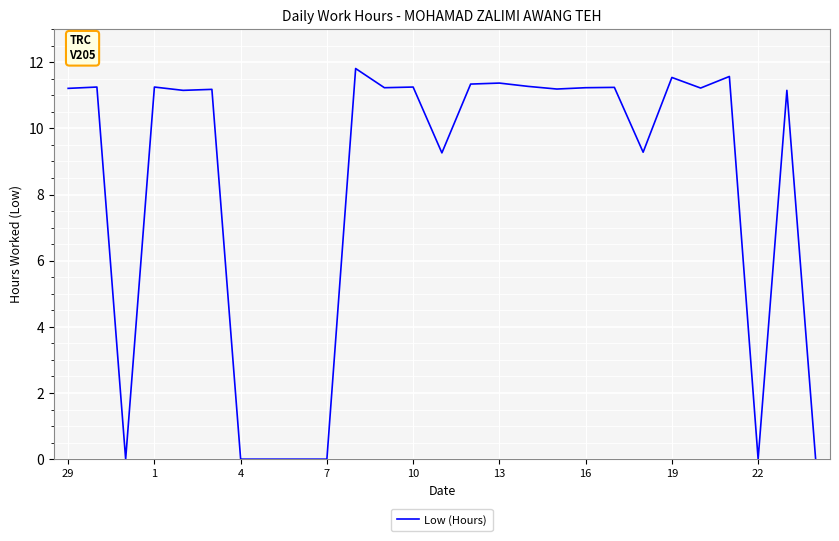

What is the maximum value shown in the chart?

11.8